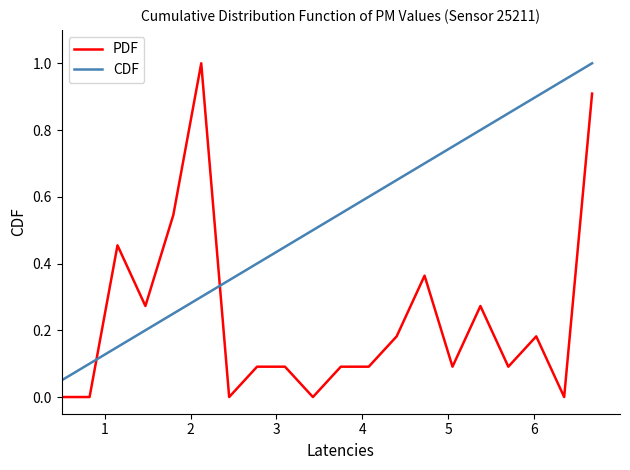

At how many categories does at least one series exceed 0?

20